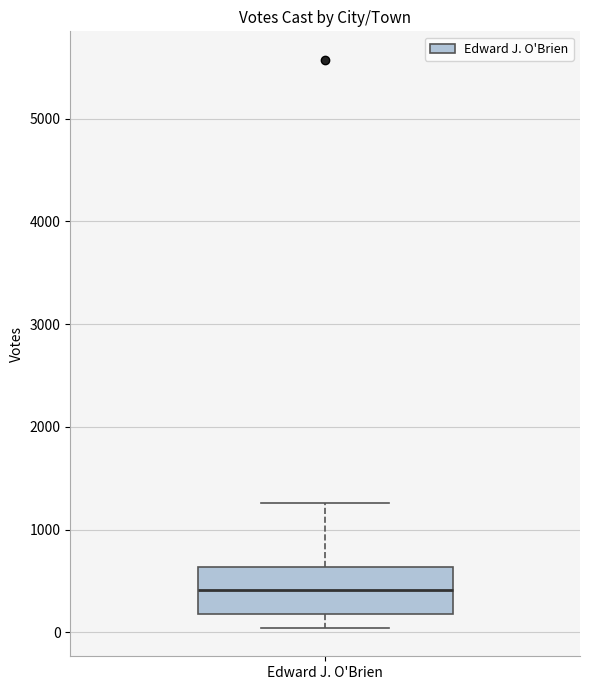

Transcribe this box plot: give where the median line is, the range the box spans, and where the two whiskers end, as read against the y-axis. The values are not printed on the chart, so give them approximately, as read against the axis.

median 400, box 200 to 600, whiskers 0 to 1300